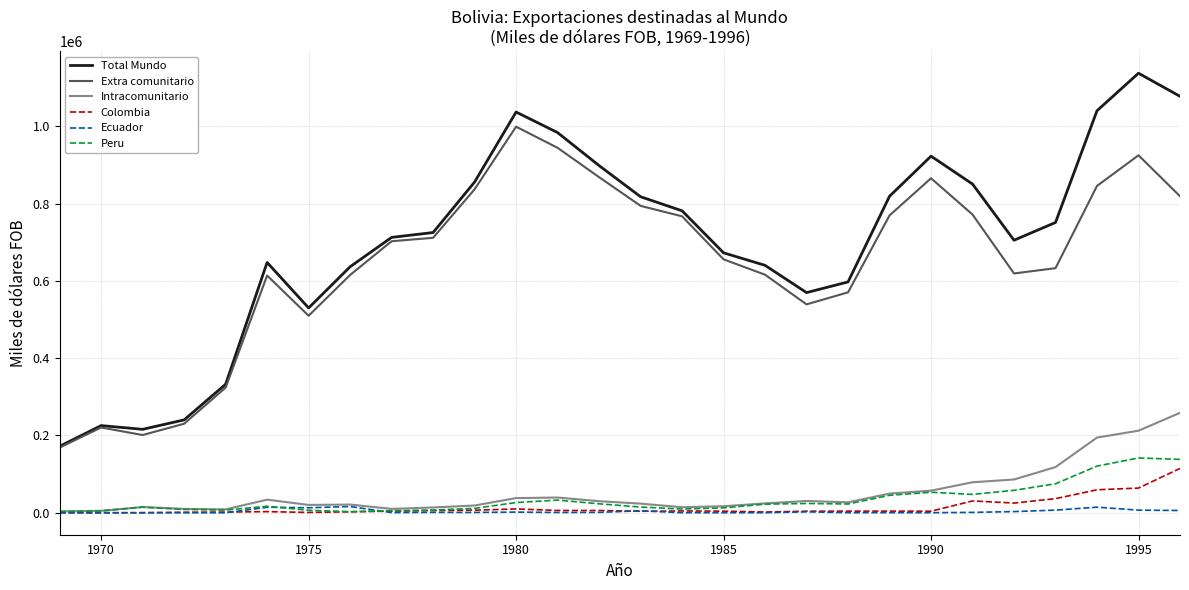

Which series has the largest range (max minus min)?

Total Mundo